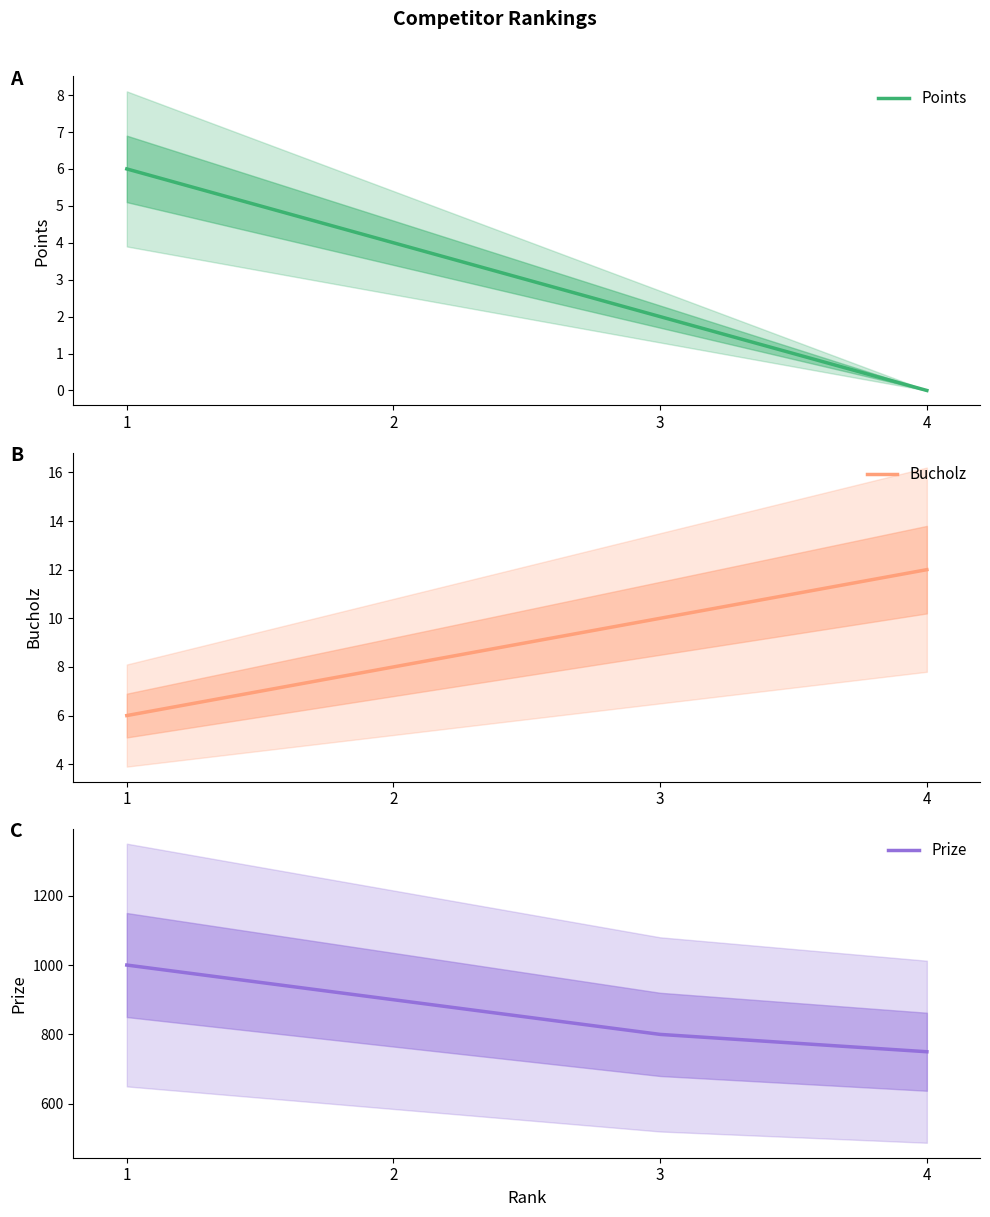

How many categories are shown in the chart?

4